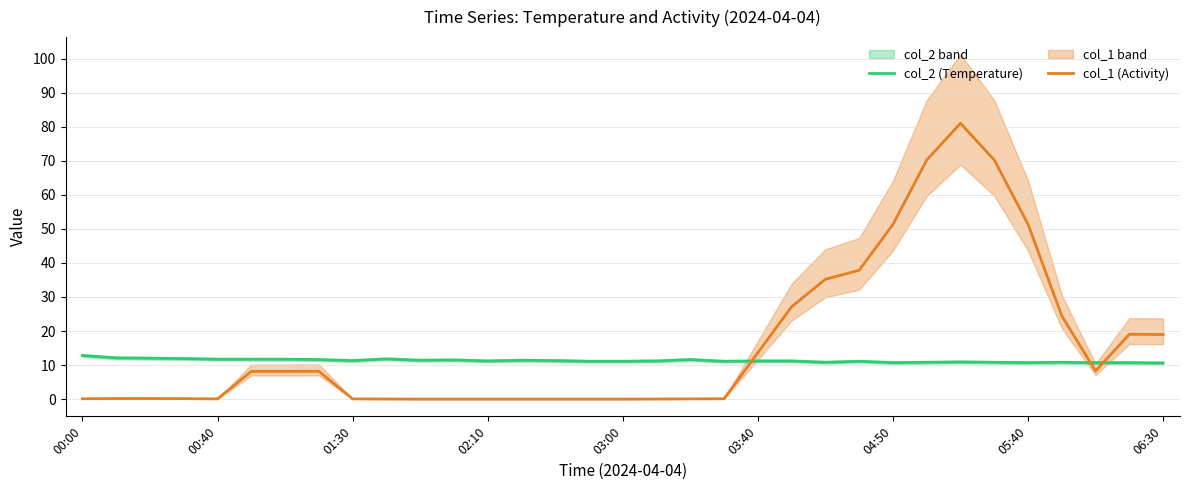

True or false: col_1 (Activity) and col_2 (Temperature) intersect in this chart.

True